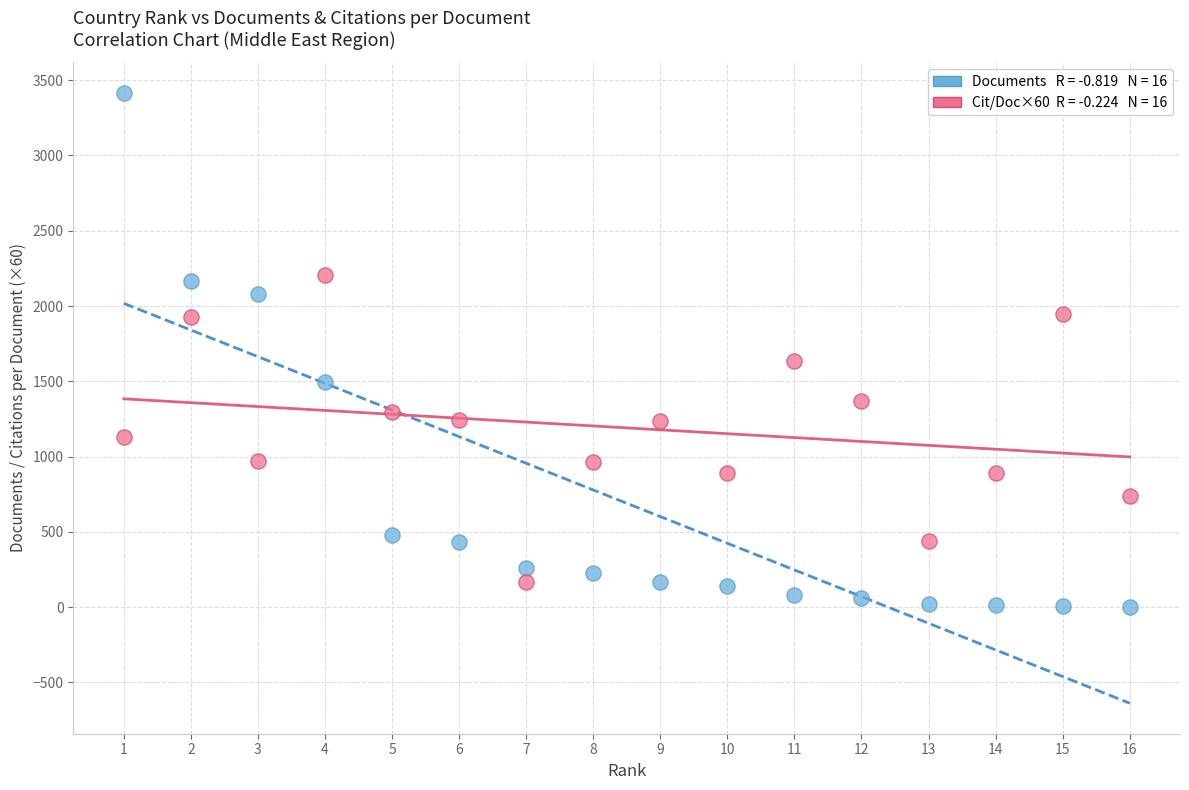

Across all data points, what is the range of Y values (max minus min)?

3413.0